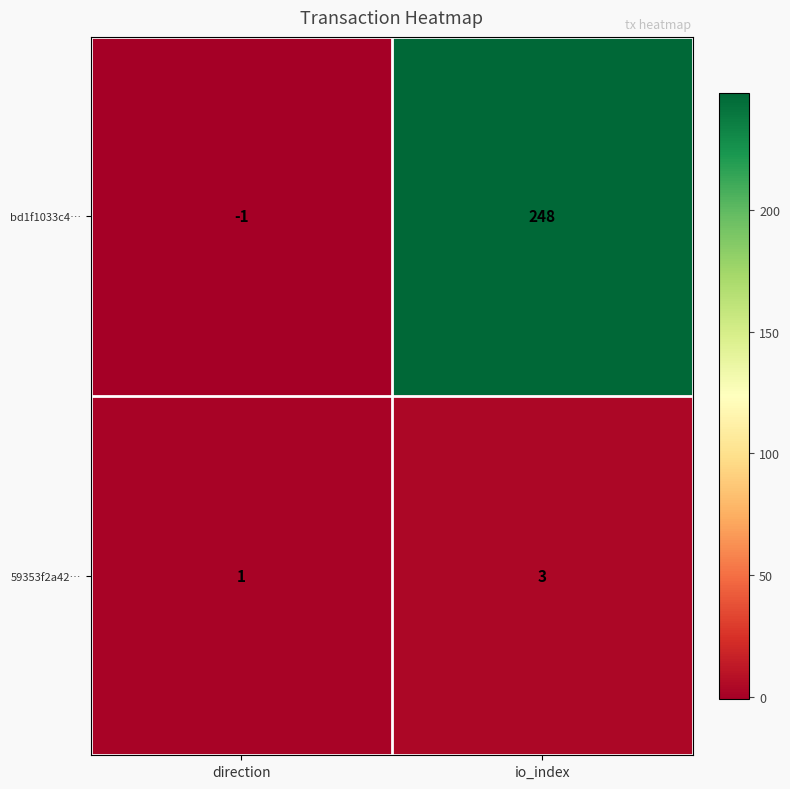

Between direction and io_index, which series saw the biggest shift?

bd1f1033c4…